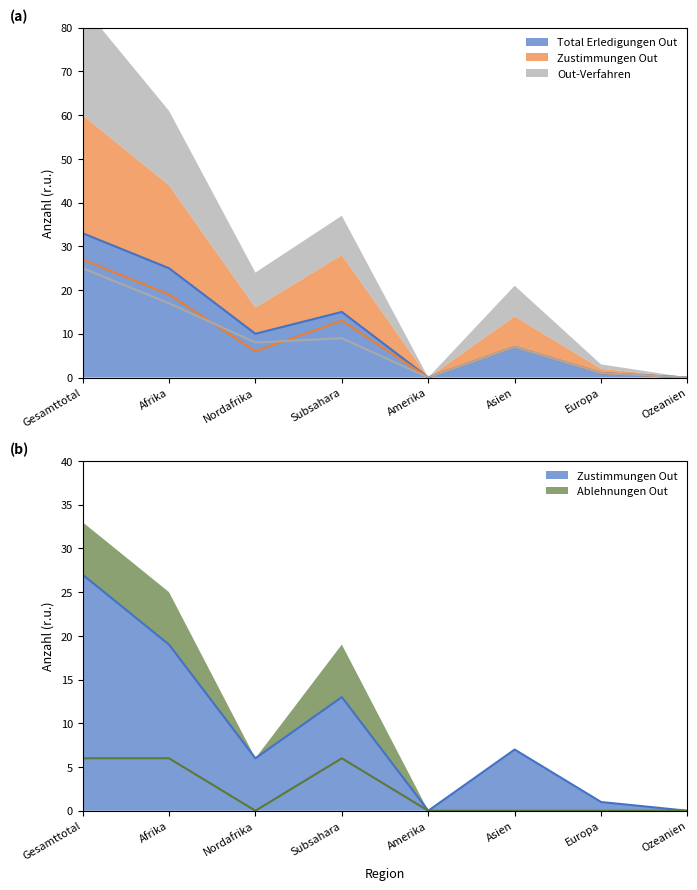

Which series has the largest range (max minus min)?

Total Erledigungen Out